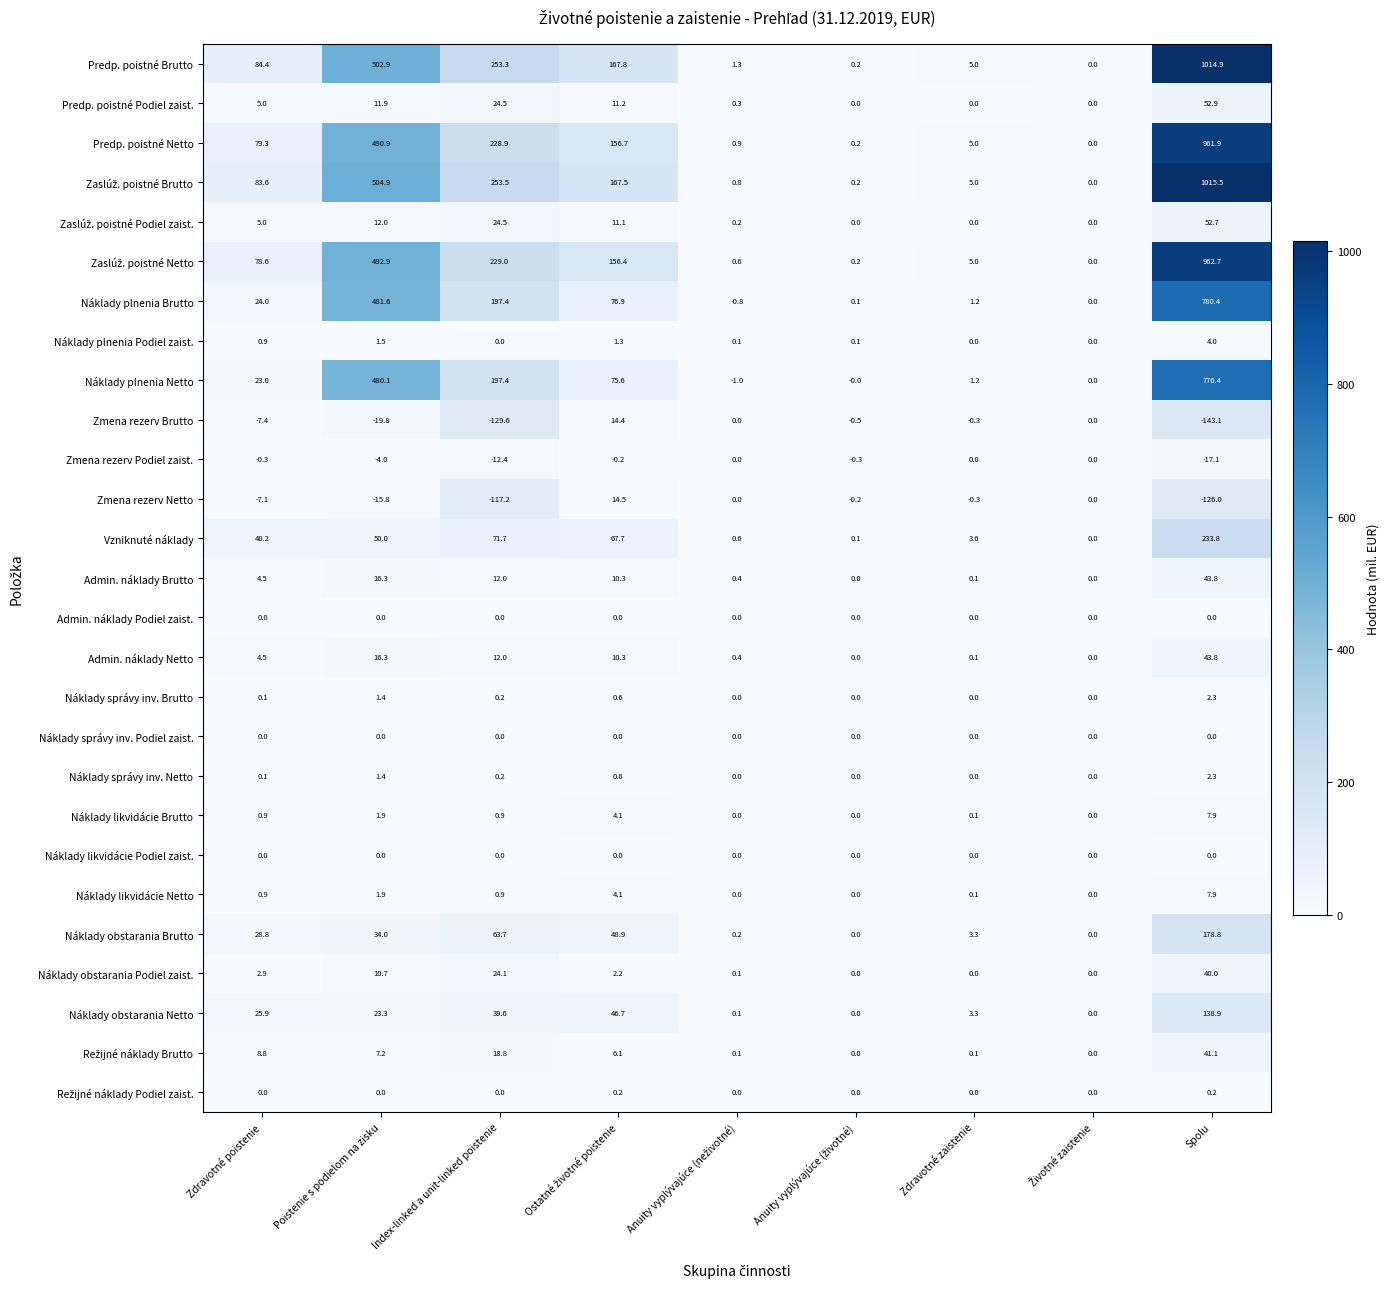

What is the difference between the highest and lowest values at Zdravotné poistenie?

91.8